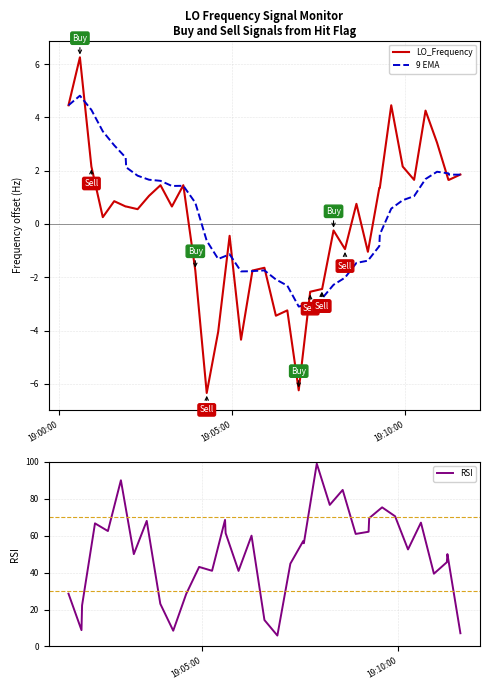

What is the maximum value for 9 EMA?

4.8